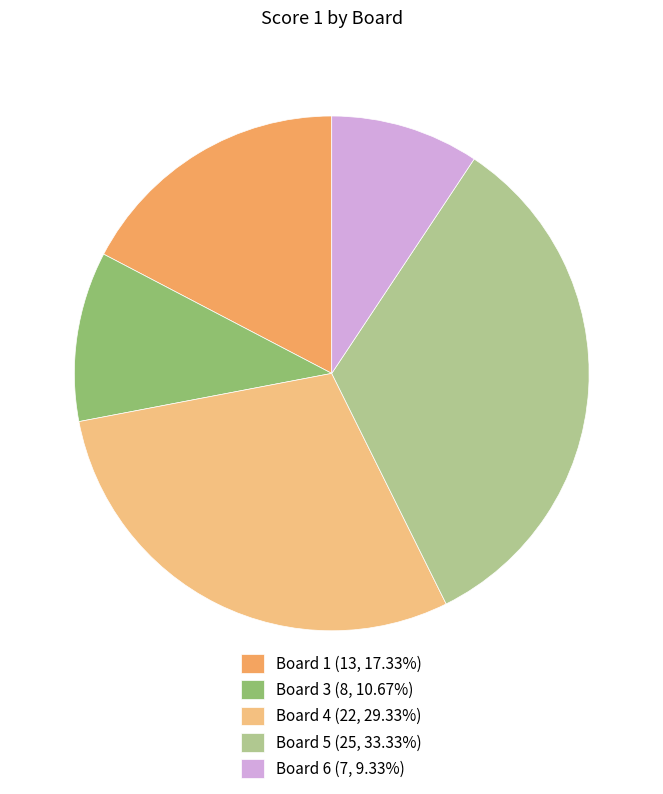

Is there any slice that represents more than half of the pie?

No